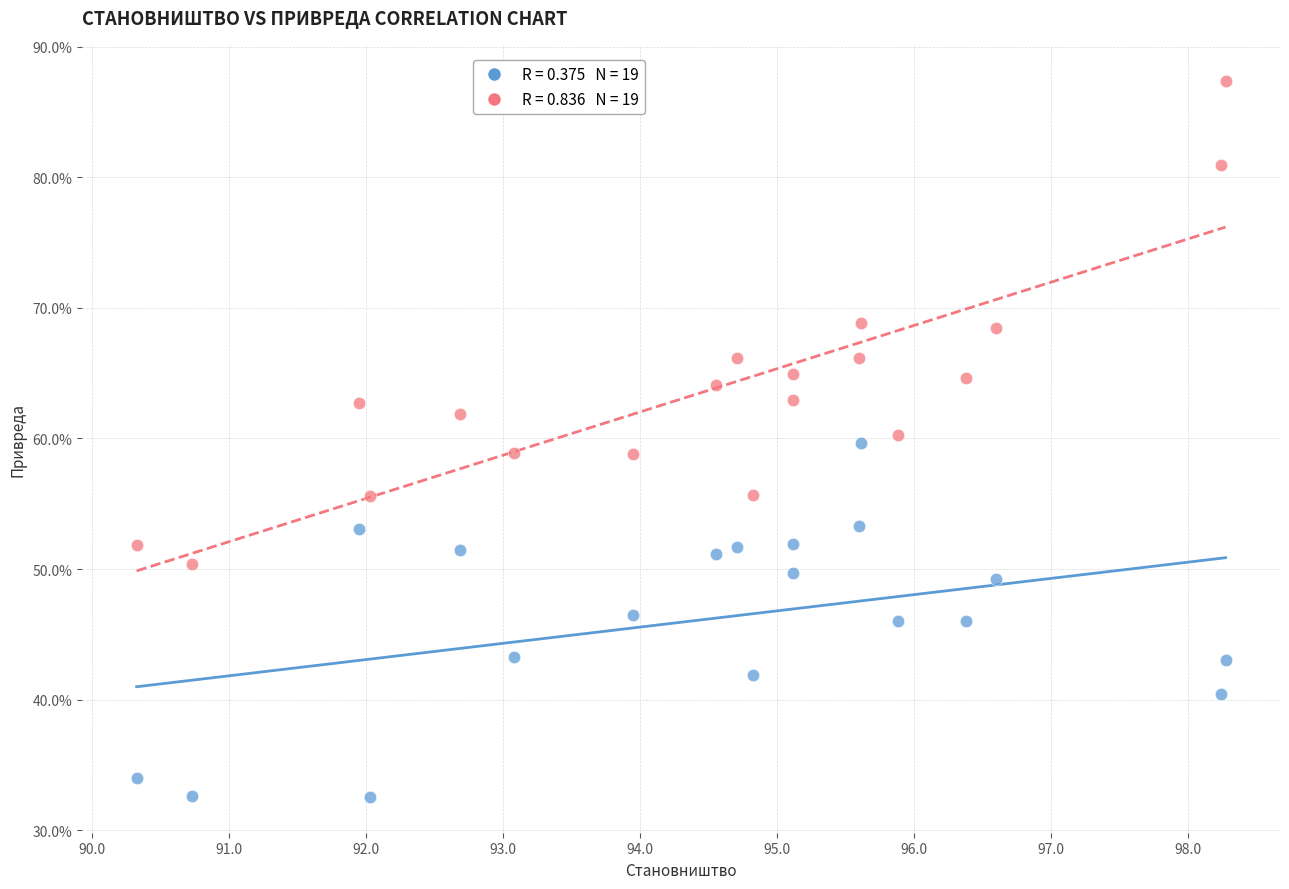

Across all data points, what is the range of Y values (max minus min)?

54.9